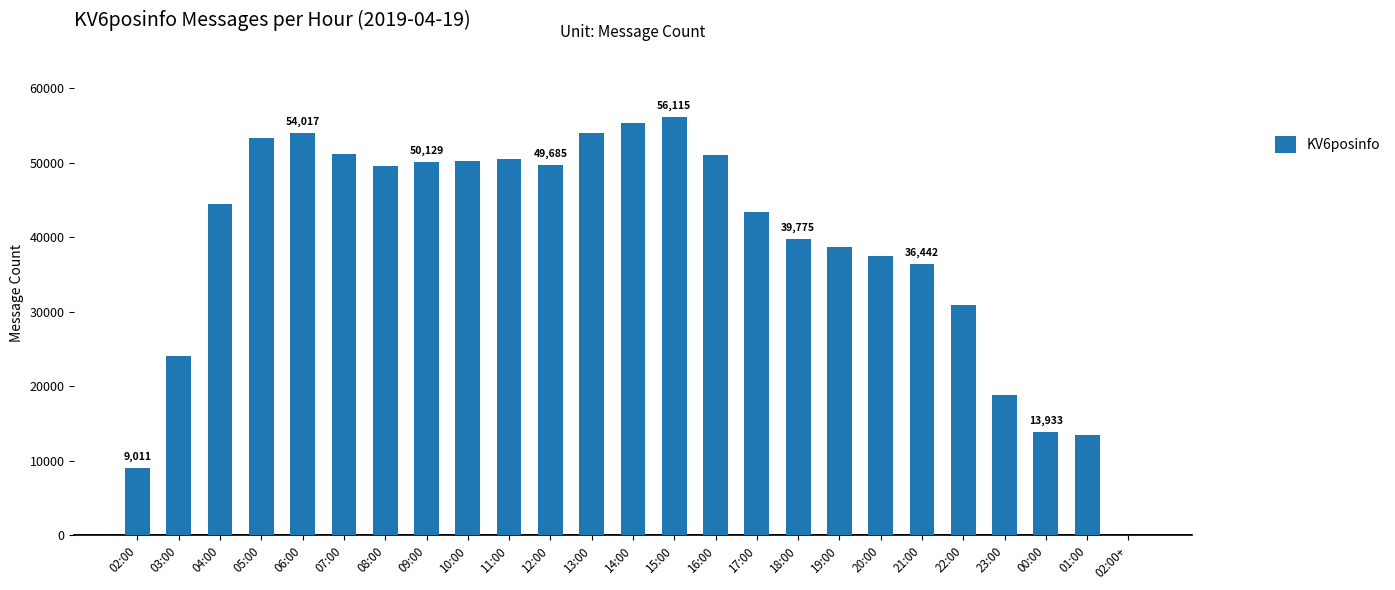

The value at 14:00 is 26208. True or false?

False